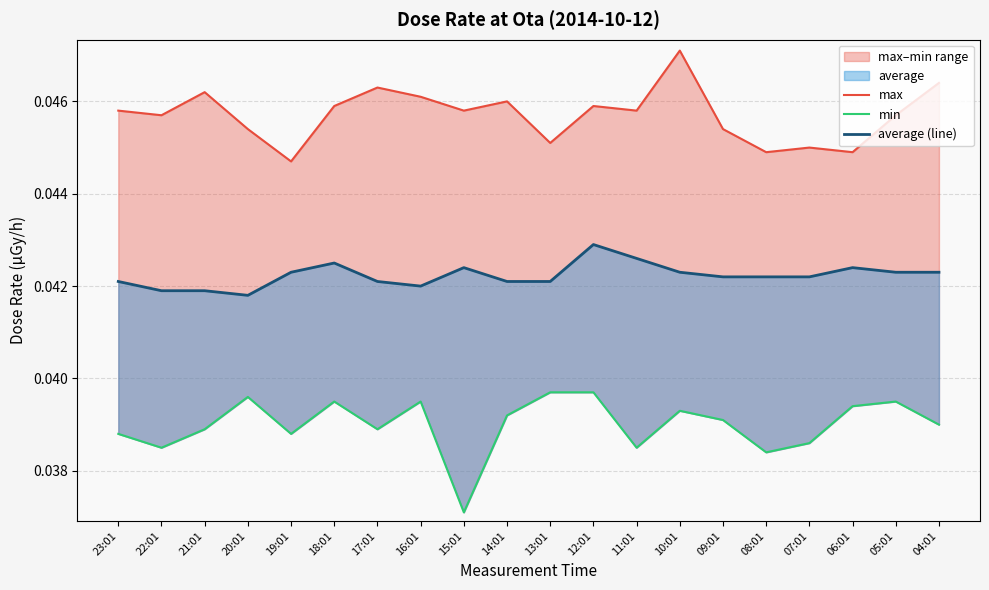

Between 05:01 and 16:01, which is larger?

16:01